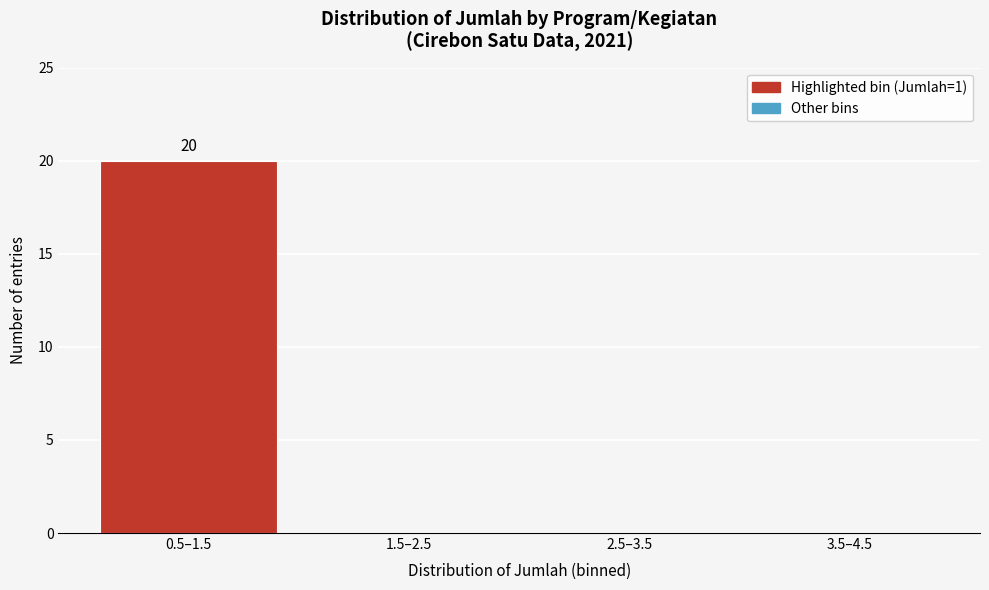

Reading right to left, what are all the values shown in this chart?

3.5–4.5=0	2.5–3.5=0	1.5–2.5=0	0.5–1.5=20